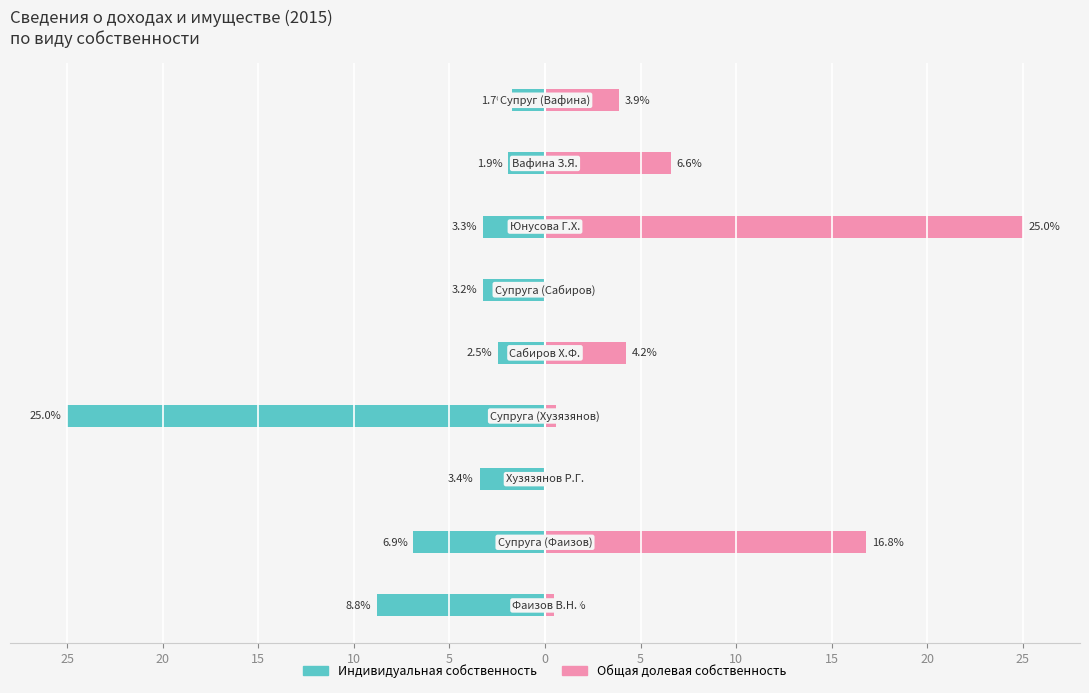

What is the greatest value displayed?

25.0